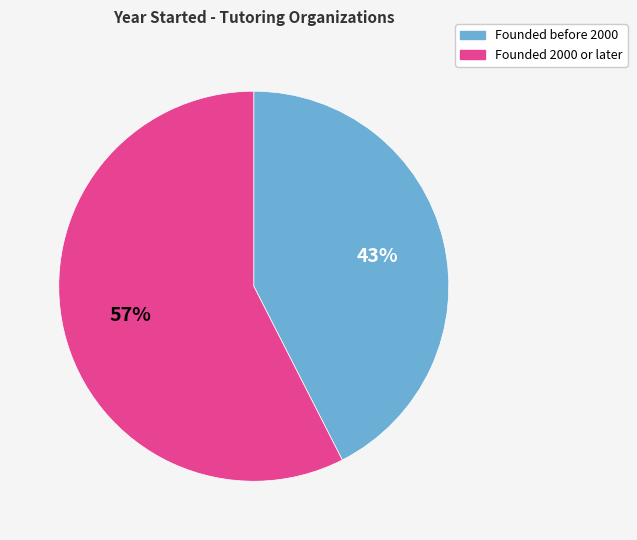

Count the number of slices in the pie.

2